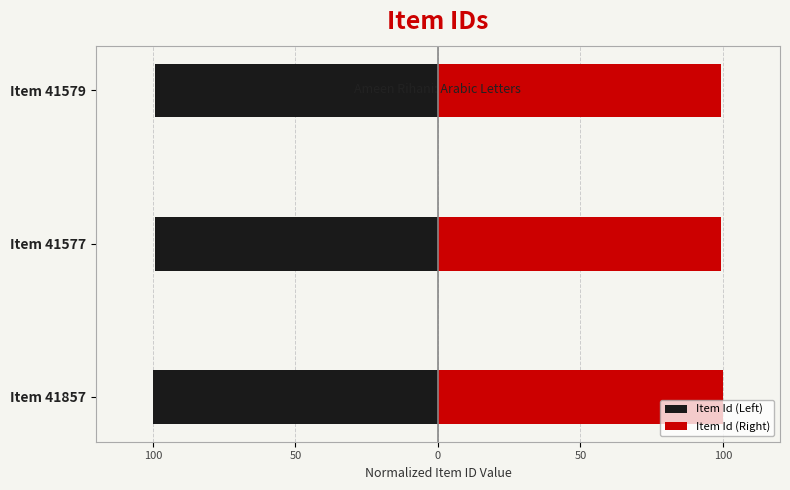

What is the value of the Item Id (Right) bar at the 2nd from the left?

99.3